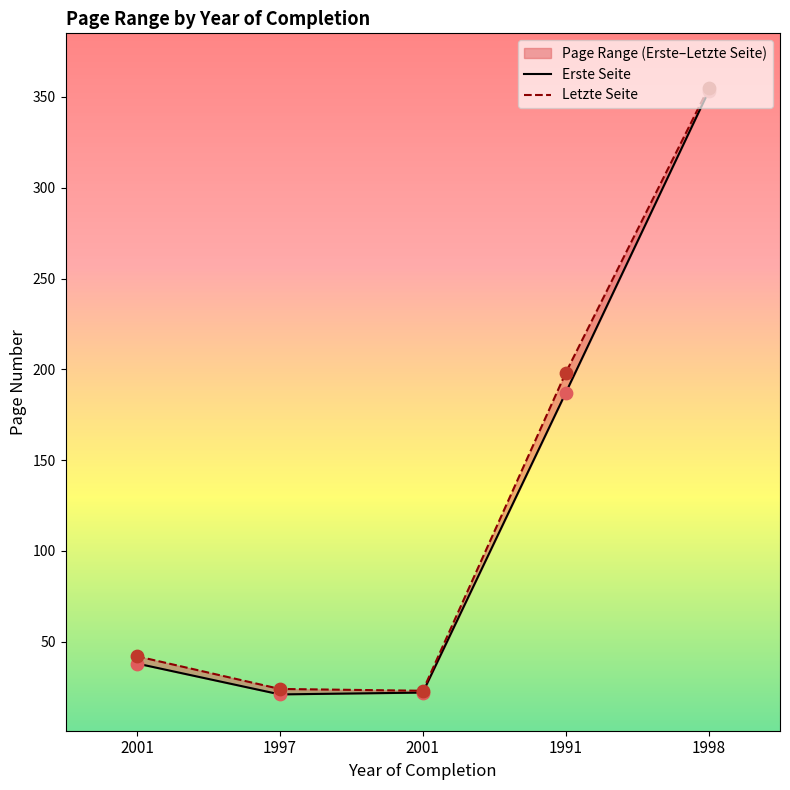

Which series contains the highest Y value?

Letzte Seite